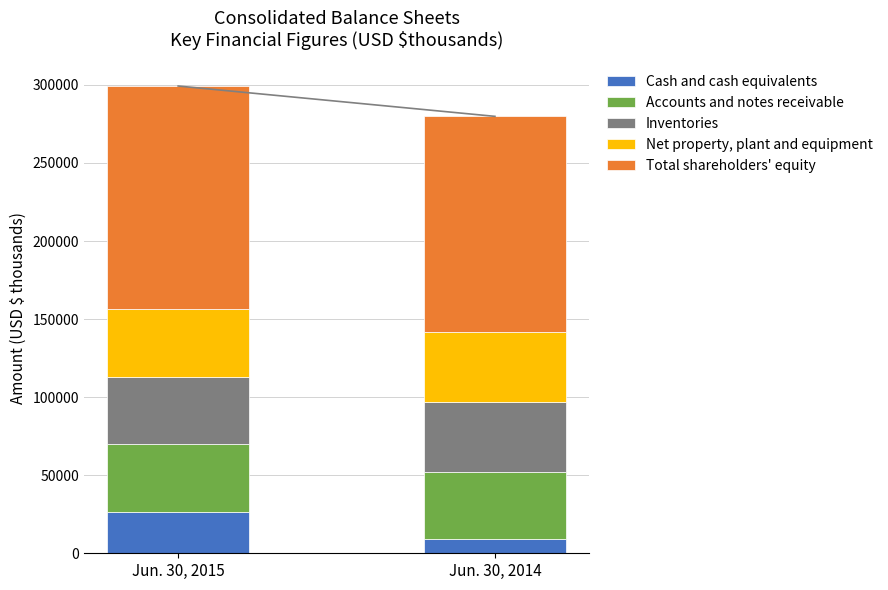

What is the total value across all series at Jun. 30, 2015?

299293